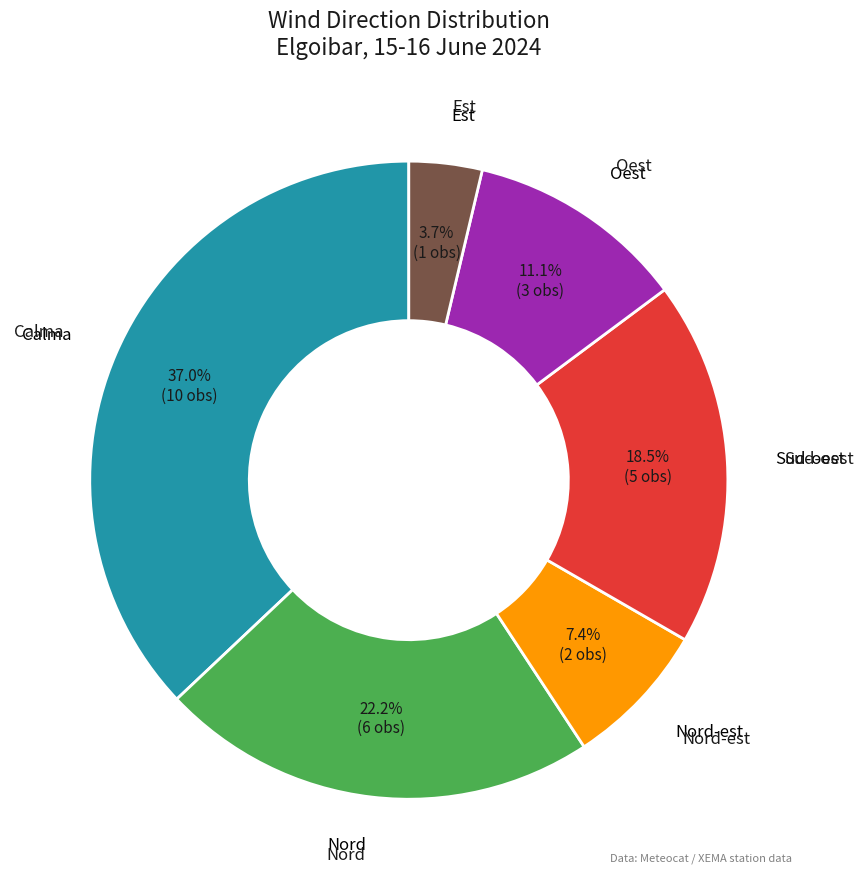

Does any single category account for the majority?

No